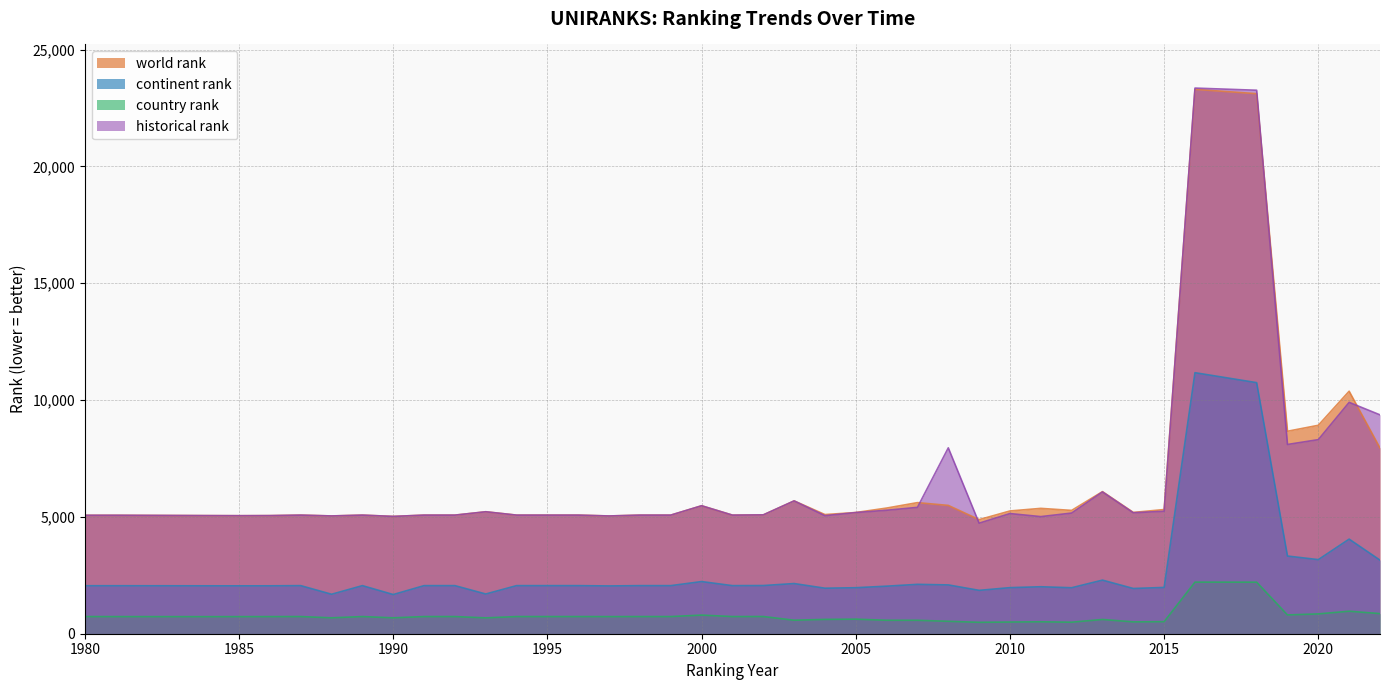

Where does the world rank series first go above 5100?

1993